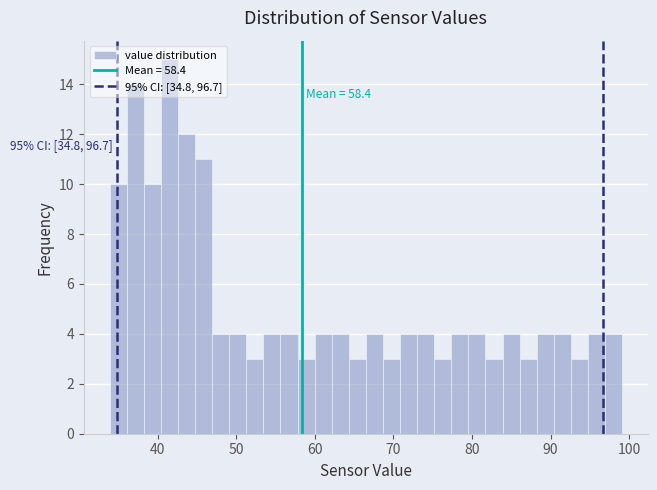

Around what value on the x-axis is the tallest bar? Give the approximate position of its centre, as read against the axis.

42